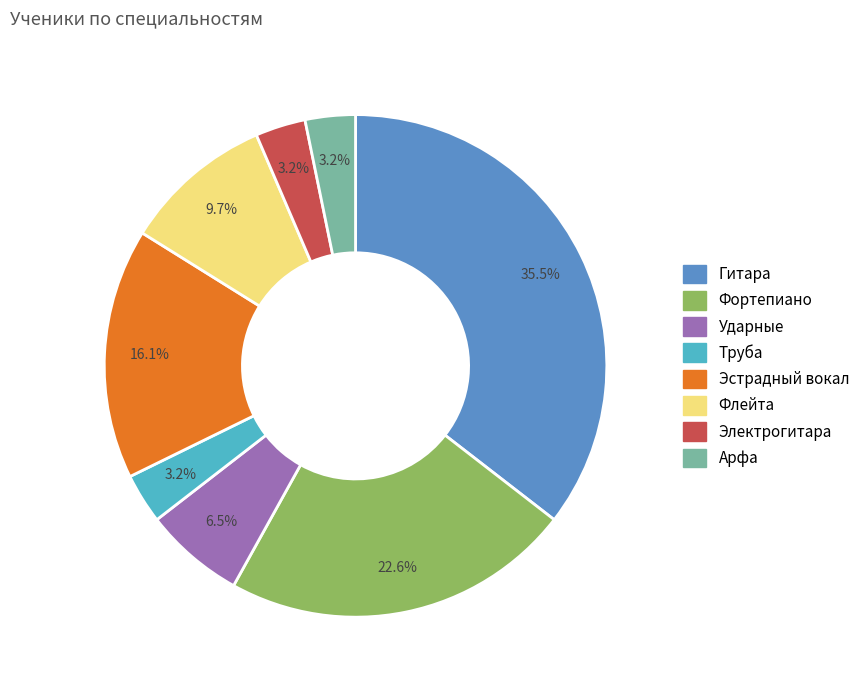

What is the largest slice in the pie chart?

Гитара